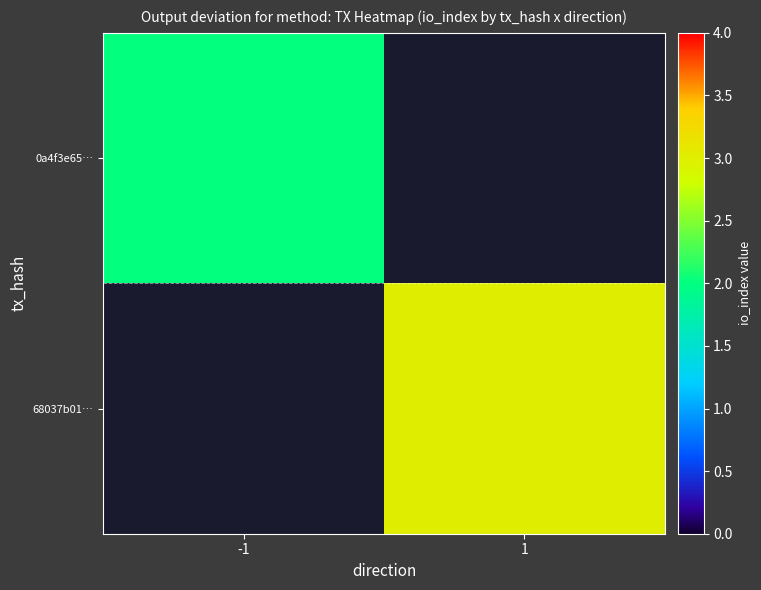

Between -1 and 1, which is larger?

-1